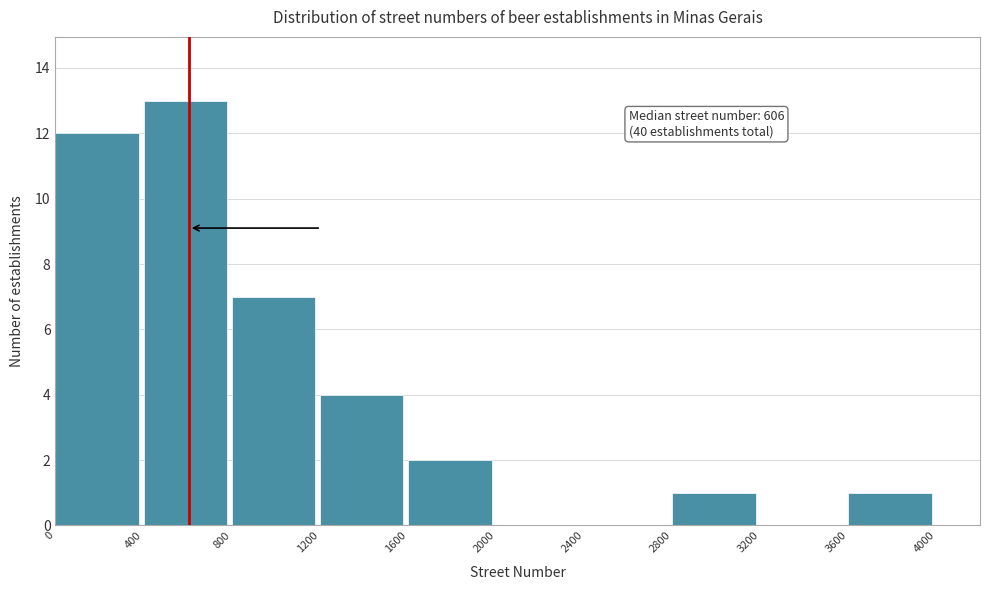

Over which range of the x-axis is the bar tallest?

400 to 800